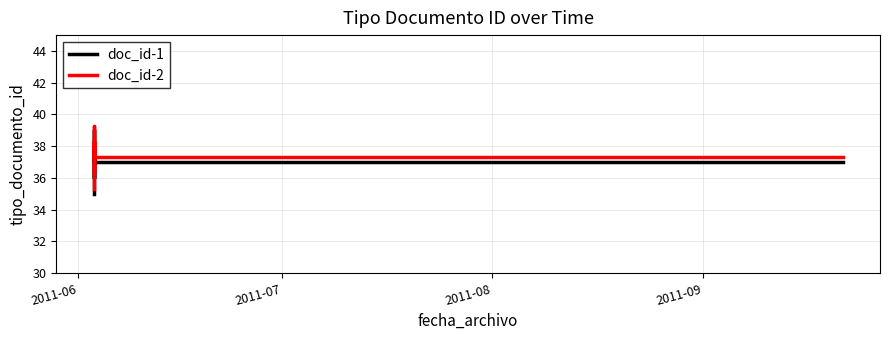

What is the lowest value of the doc_id-1 series?

35.0